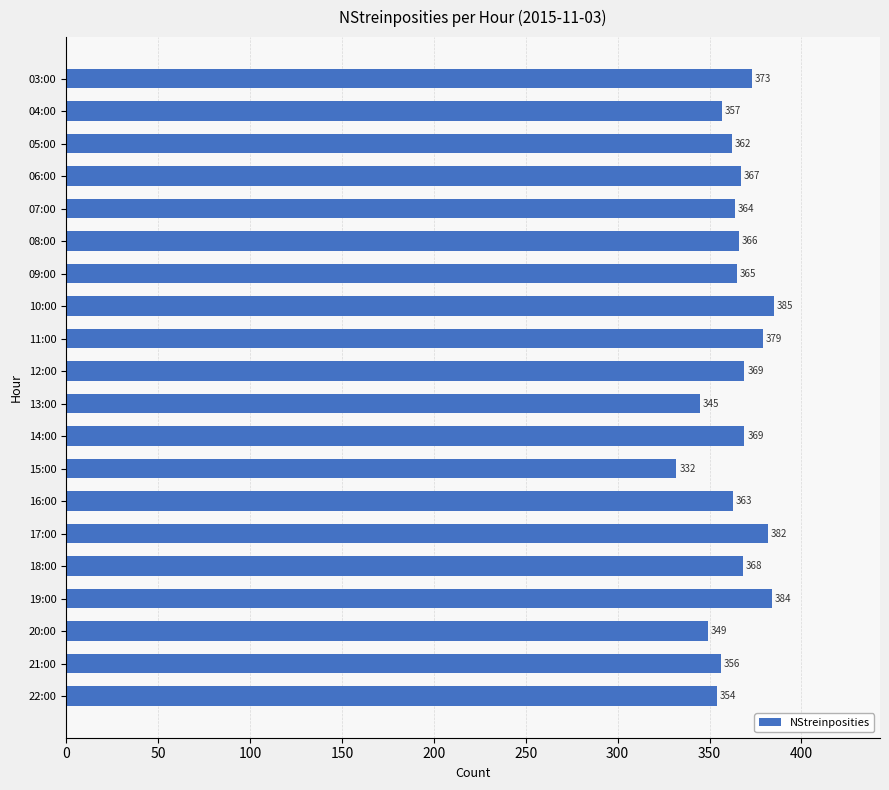

What is the value of the 8th bar from the top?

385